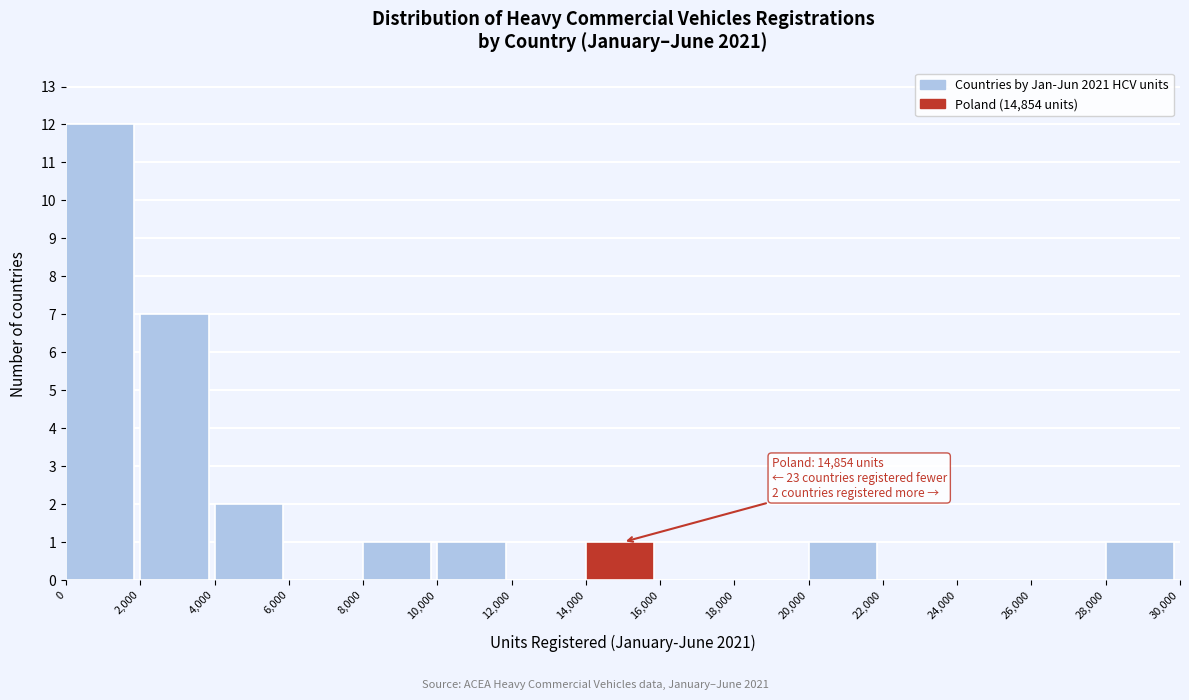

Which range on the x-axis has the tallest bar?

0 to 2,000